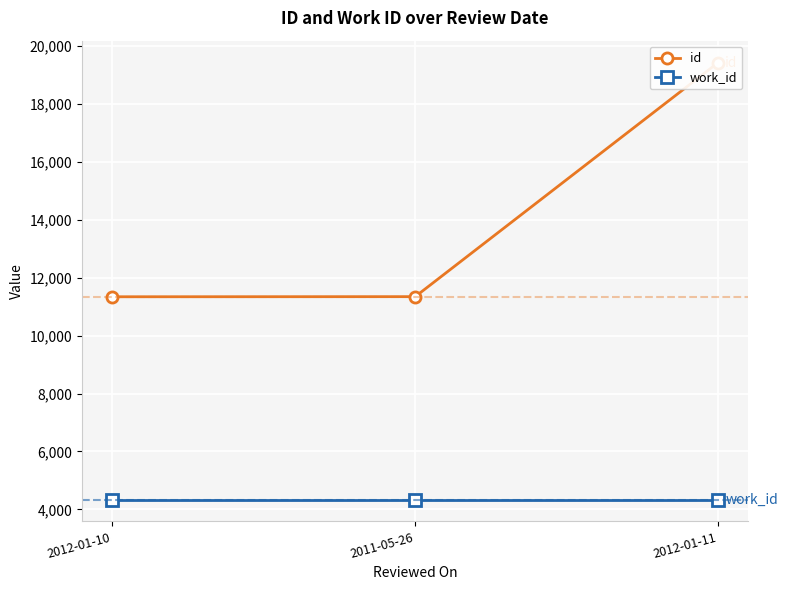

What position from the left is 2012-01-10?

1